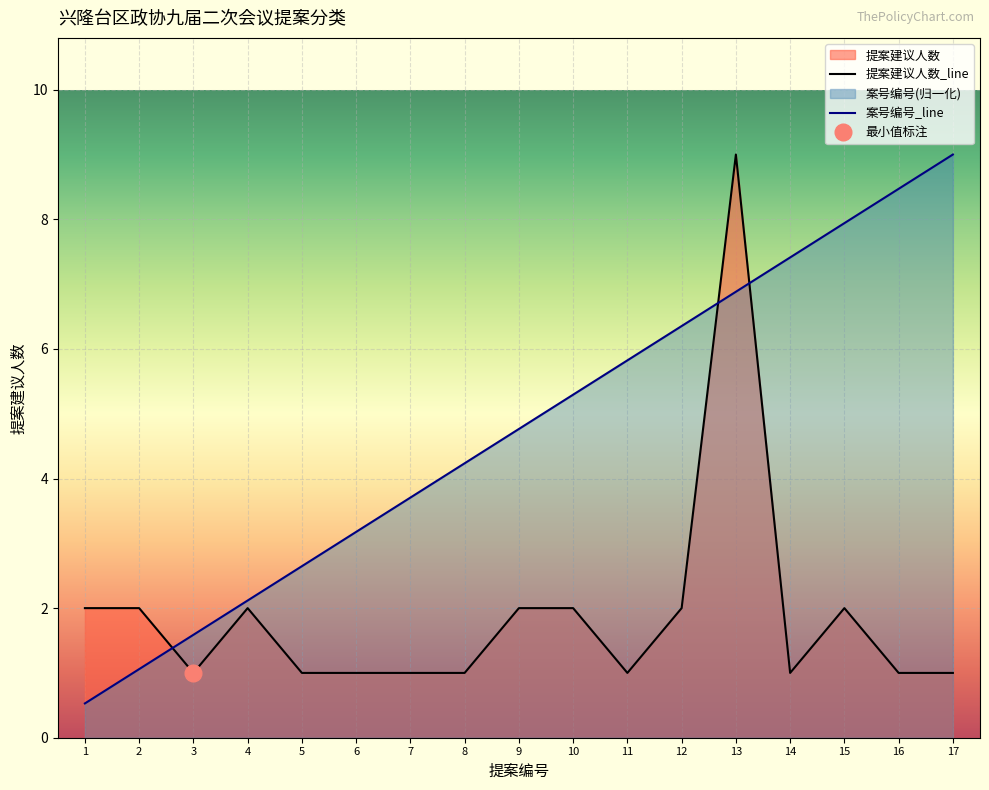

Count the number of data series in this chart.

2